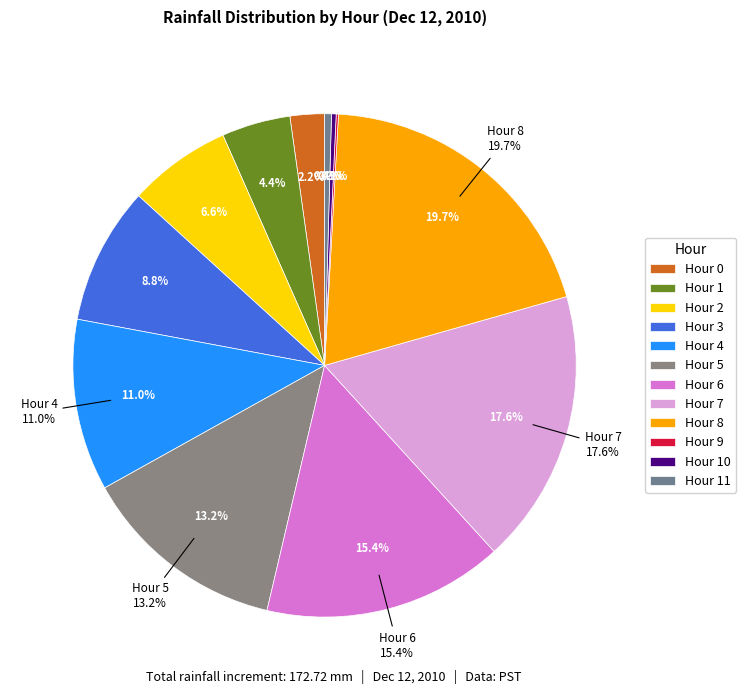

Is the sum of Hour 6 and Hour 5 greater than half?

No